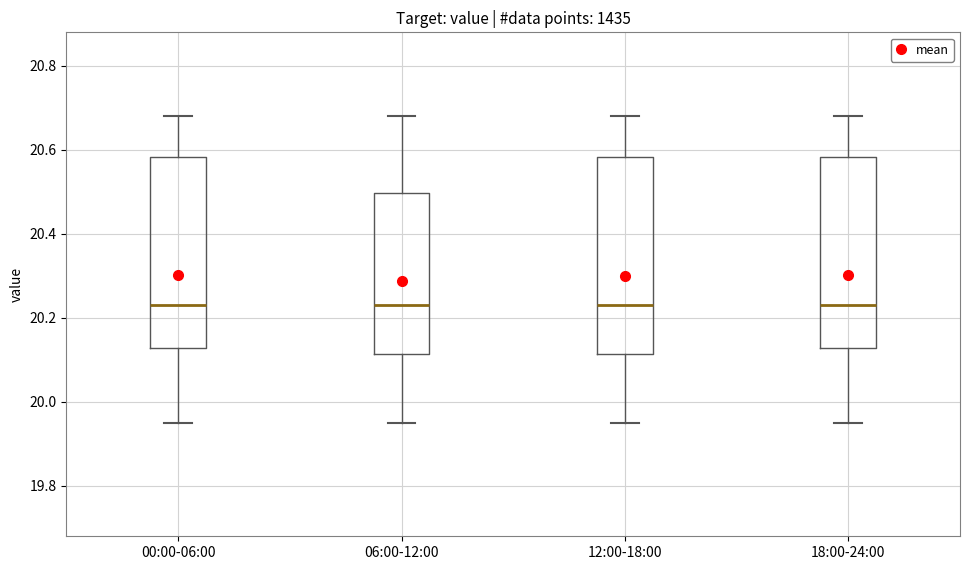

Reading left to right, transcribe this box plot: for each box, give where its median line is, the range the box spans, and where its two whiskers end, as read against the y-axis. The values are not printed on the chart, so give them approximately, as read against the axis.

00:00-06:00: median 20.24, box 20.12 to 20.58, whiskers 19.96 to 20.68
06:00-12:00: median 20.24, box 20.12 to 20.50, whiskers 19.96 to 20.68
12:00-18:00: median 20.24, box 20.12 to 20.58, whiskers 19.96 to 20.68
18:00-24:00: median 20.24, box 20.12 to 20.58, whiskers 19.96 to 20.68